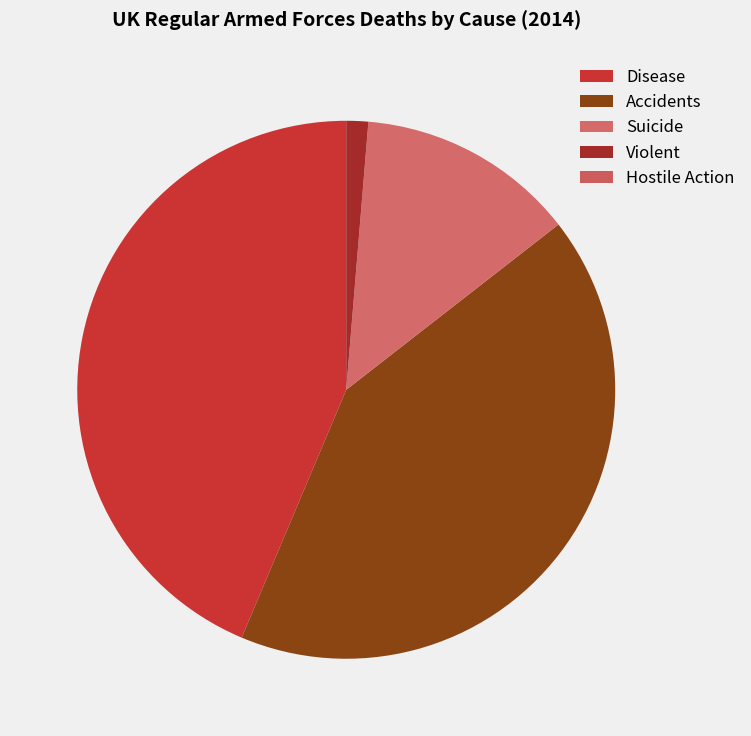

Combined, what portion of the pie is Hostile Action and Suicide?

13.2%